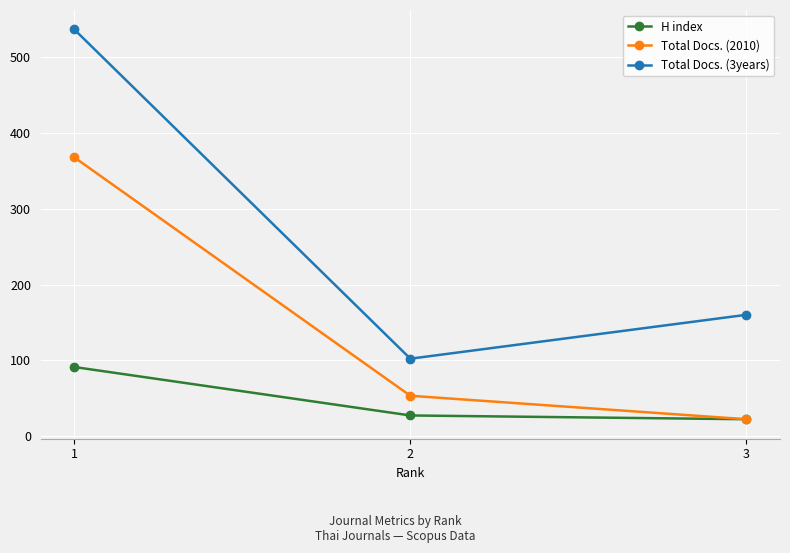

How many data points does each series have?

3